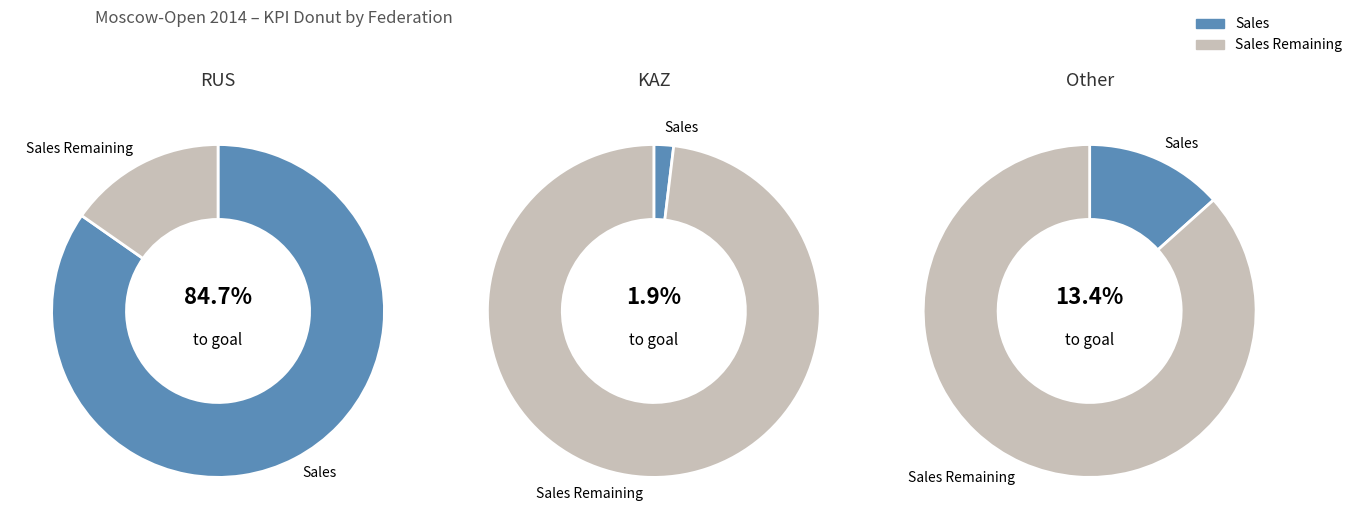

The Other slice represents 1% of the pie. True or false?

False